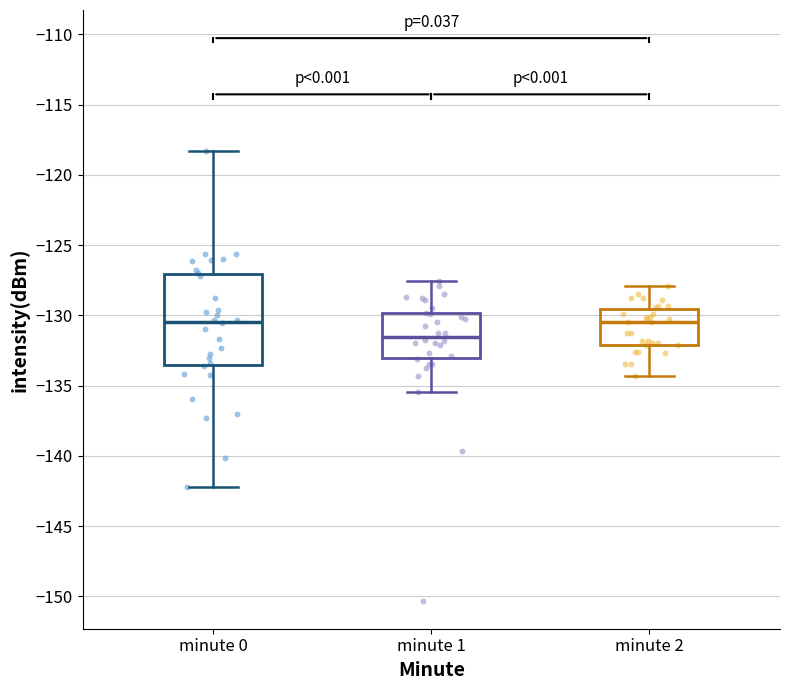

Where does the lower whisker of the box for minute 2 end on the y-axis? The values are not printed on the chart, so give them approximately, as read against the axis.

-134.5